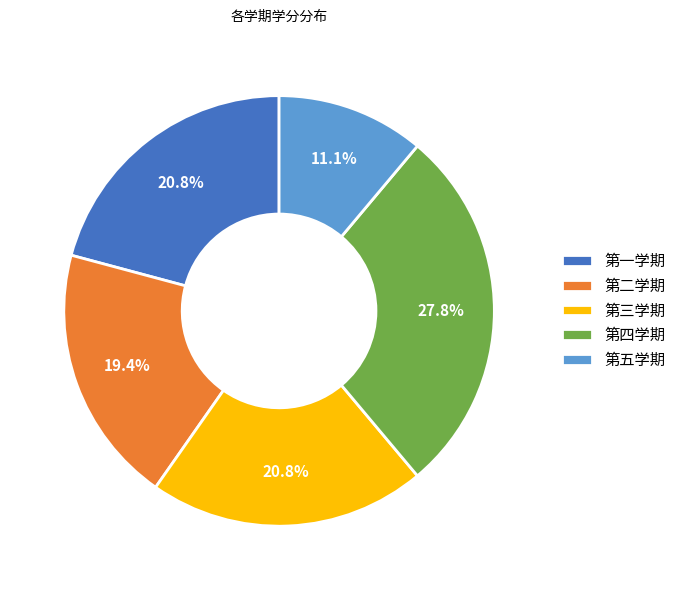

What portion of the pie excludes 第四学期?

72.2%